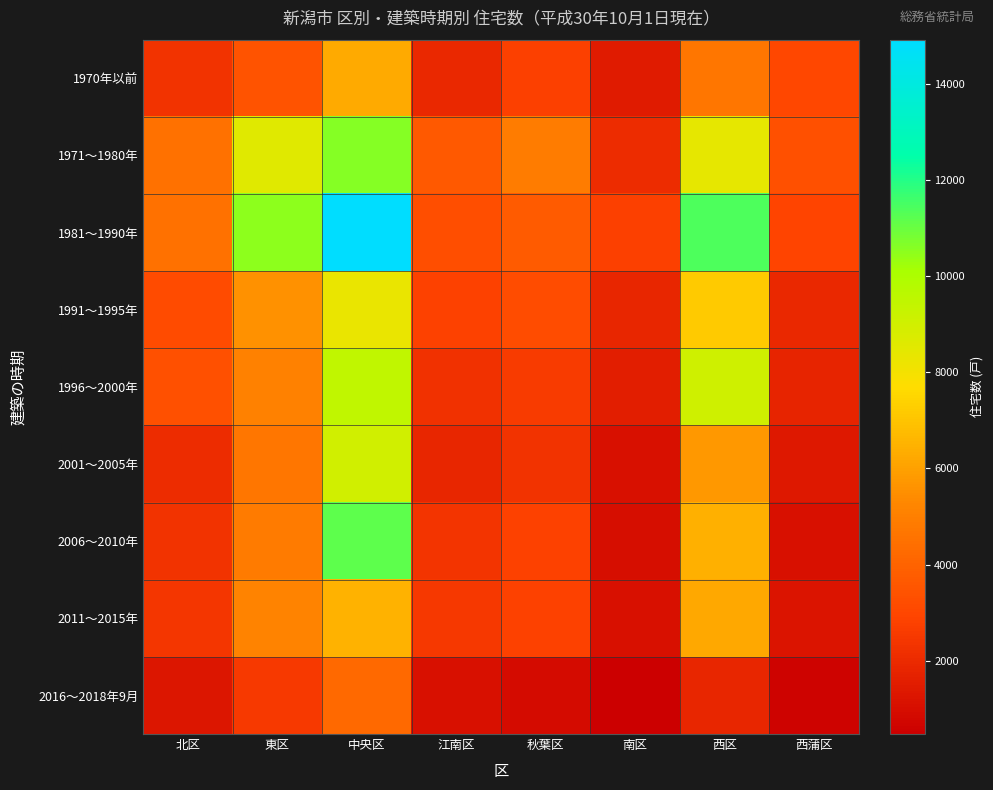

Reading left to right, list all the values displayed in this chart.

1970年以前: 北区=2300	東区=3440	中央区=6240	江南区=1890	秋葉区=2760	南区=1450	西区=4650	西蒲区=3030
1971～1980年: 北区=4500	東区=8570	中央区=10620	江南区=3680	秋葉区=4910	南区=2100	西区=8430	西蒲区=3340
1981～1990年: 北区=4490	東区=10490	中央区=14930	江南区=3240	秋葉区=3710	南区=2730	西区=11420	西蒲区=2930
1991～1995年: 北区=3180	東区=5600	中央区=8310	江南区=2820	秋葉区=3220	南区=1860	西区=7140	西蒲区=1930
1996～2000年: 北区=3300	東区=5060	中央区=9480	江南区=2250	秋葉区=2570	南区=1550	西区=9080	西蒲区=1800
2001～2005年: 北区=2070	東区=4670	中央区=9000	江南区=1870	秋葉区=2280	南区=1060	西区=5760	西蒲区=1370
2006～2010年: 北区=2330	東区=4820	中央区=11180	江南区=2350	秋葉区=2790	南区=1020	西区=6410	西蒲区=1040
2011～2015年: 北区=2430	東区=5120	中央区=6510	江南区=2450	秋葉区=2820	南区=1060	西区=6190	西蒲区=1240
2016～2018年9月: 北区=1270	東区=2540	中央区=4240	江南区=1080	秋葉区=870	南区=470	西区=1840	西蒲区=630